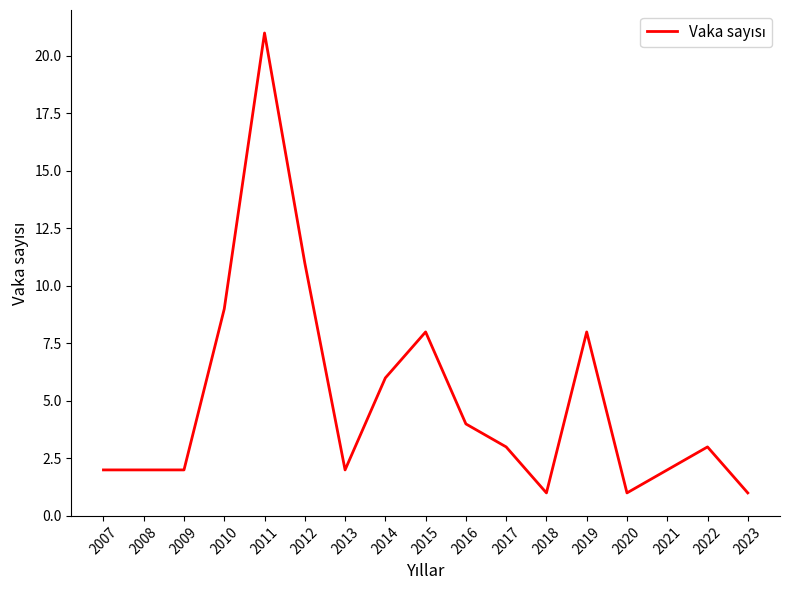

Does the chart display data point markers on the line(s)?

No